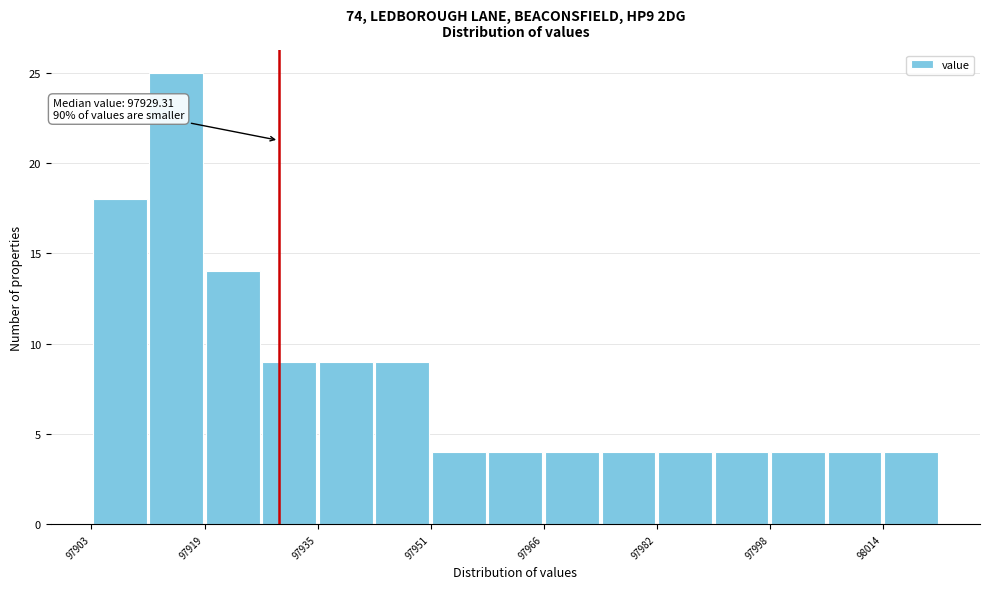

Around what value on the x-axis is the tallest bar? Give the approximate position of its centre, as read against the axis.

97914